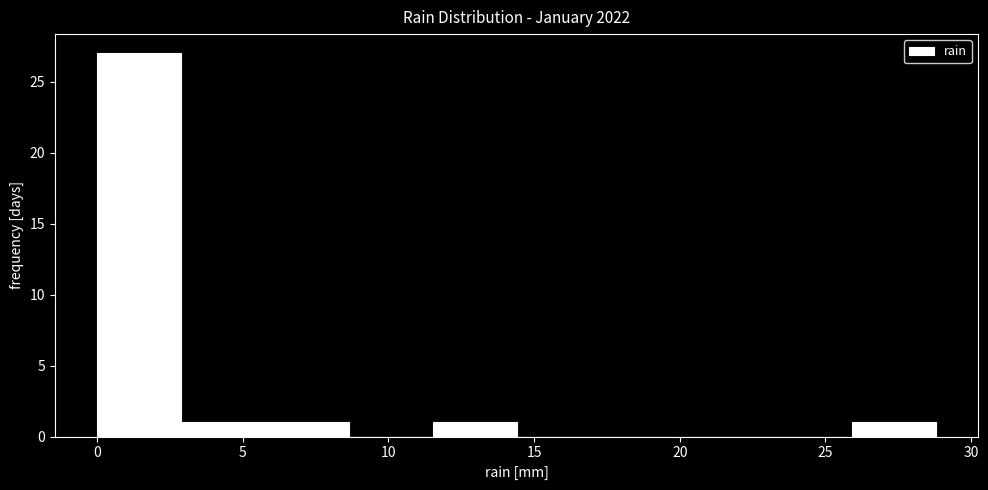

Over which range of the x-axis is the bar tallest?

0.0 to 3.0